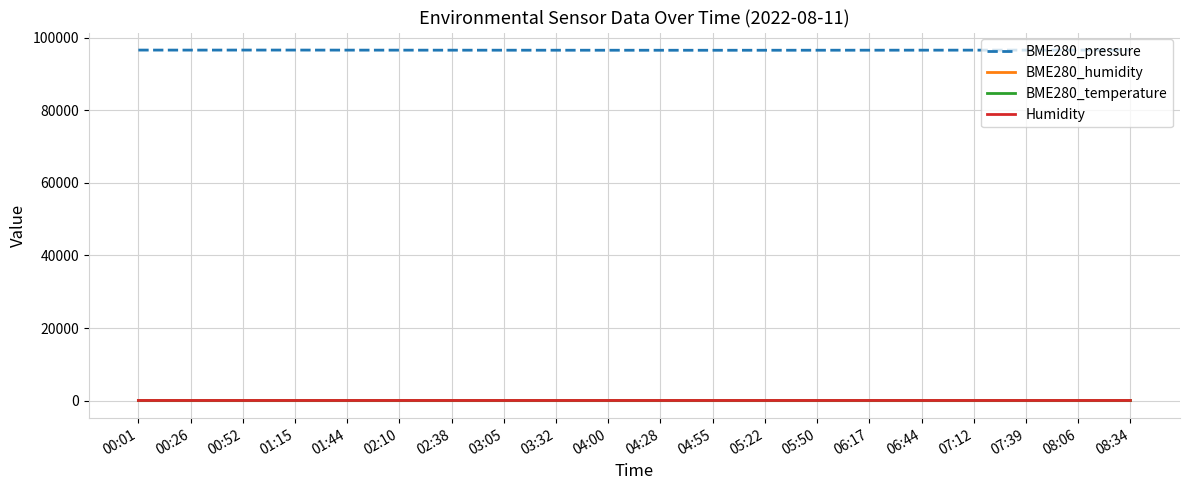

The value of BME280_pressure at 04:00 is 96495.0. True or false?

True